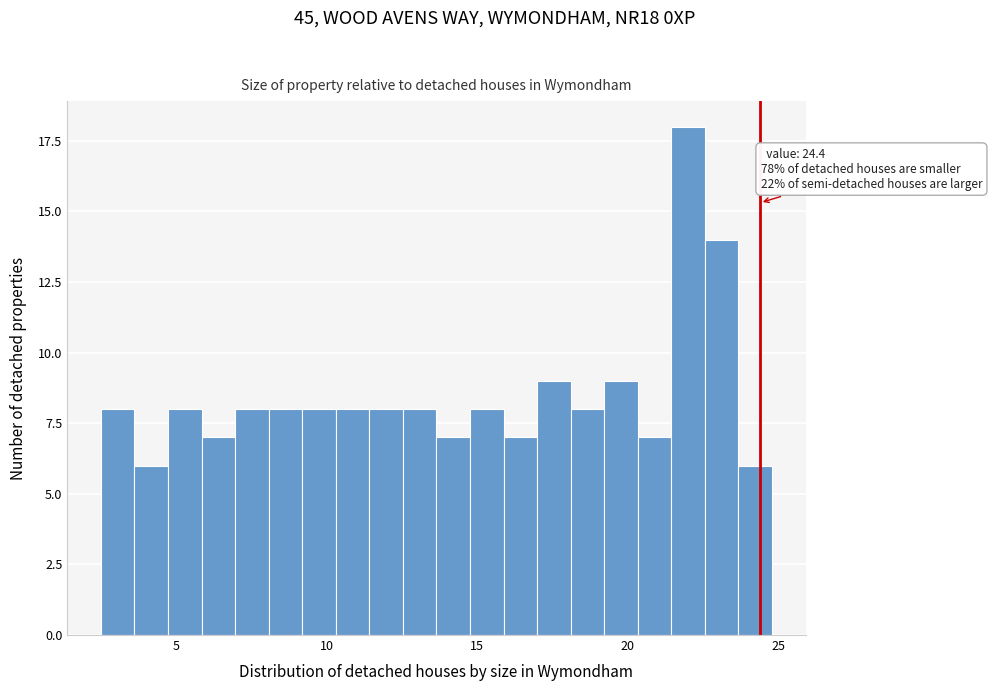

Around what value on the x-axis is the tallest bar? Give the approximate position of its centre, as read against the axis.

22.0